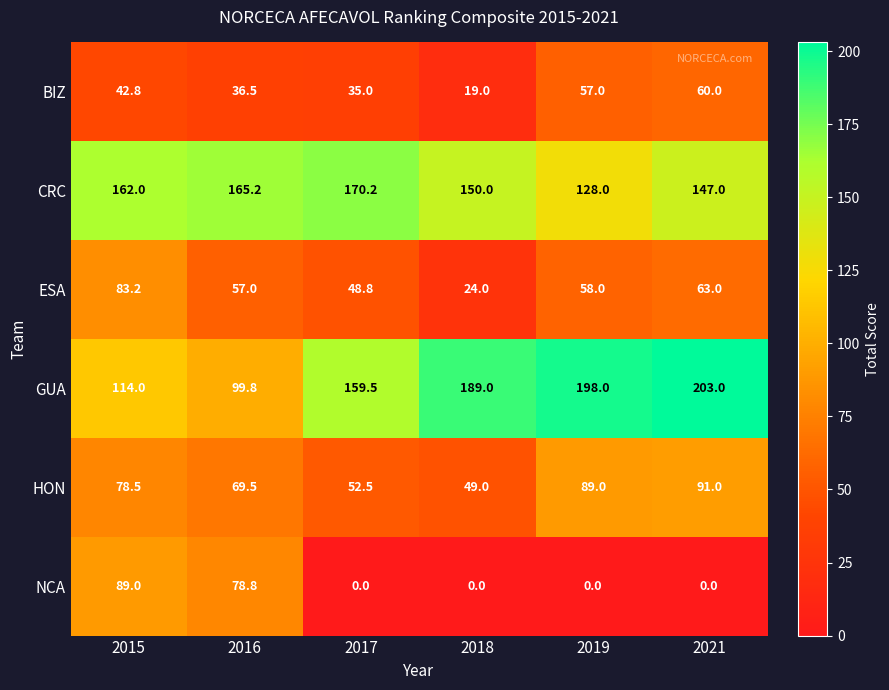

Which series changed the most between 2018 and 2019?

HON